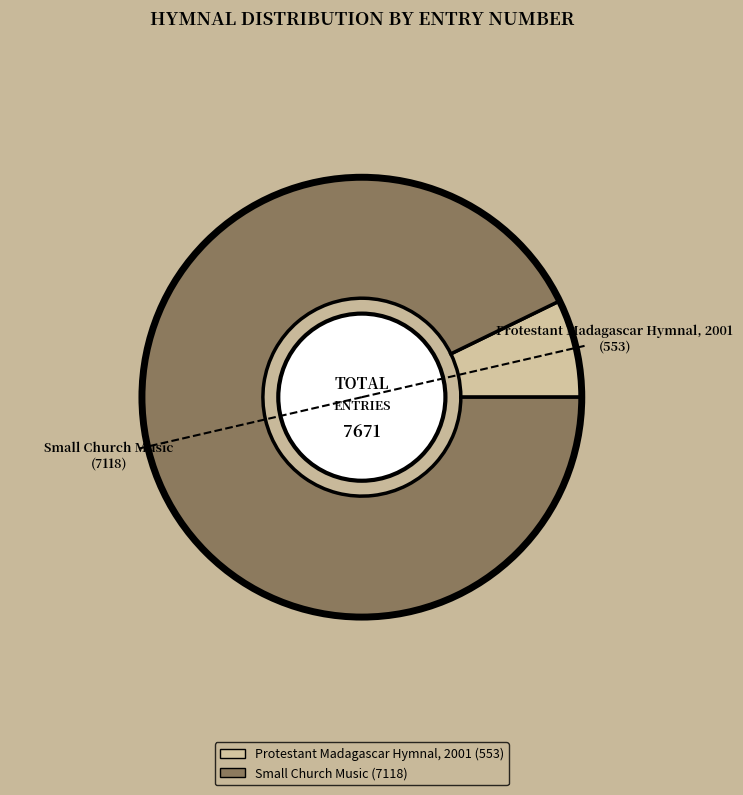

How many segments does this pie chart have?

2